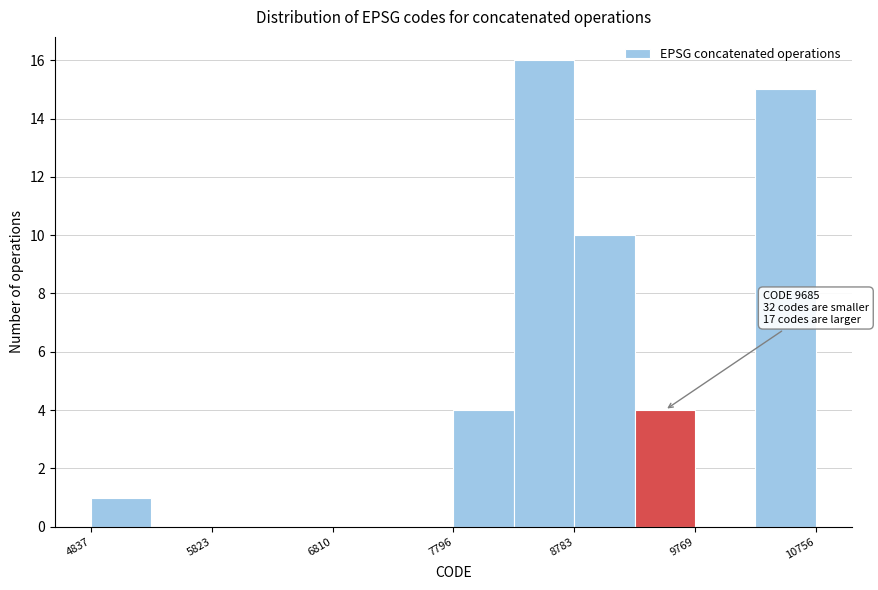

Over which range of the x-axis is the bar tallest?

8300 to 8800